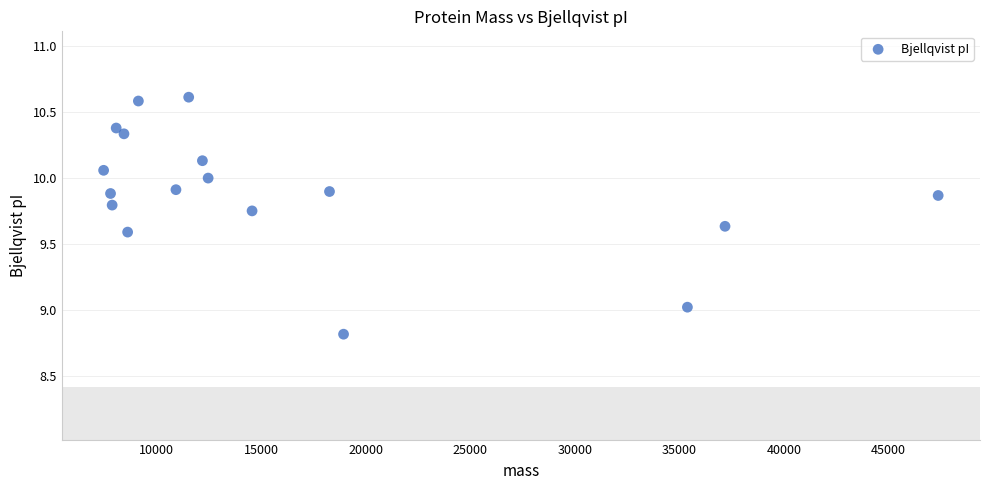

What is the range of Y values (max minus min)?

1.8